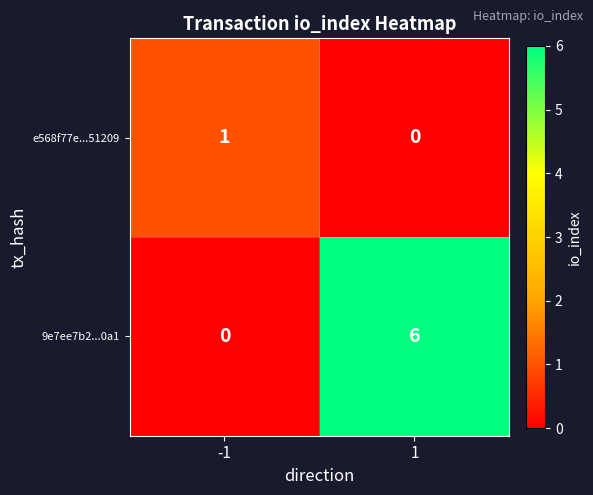

What is the sum of all 9e7ee7b2...0a1 values?

6